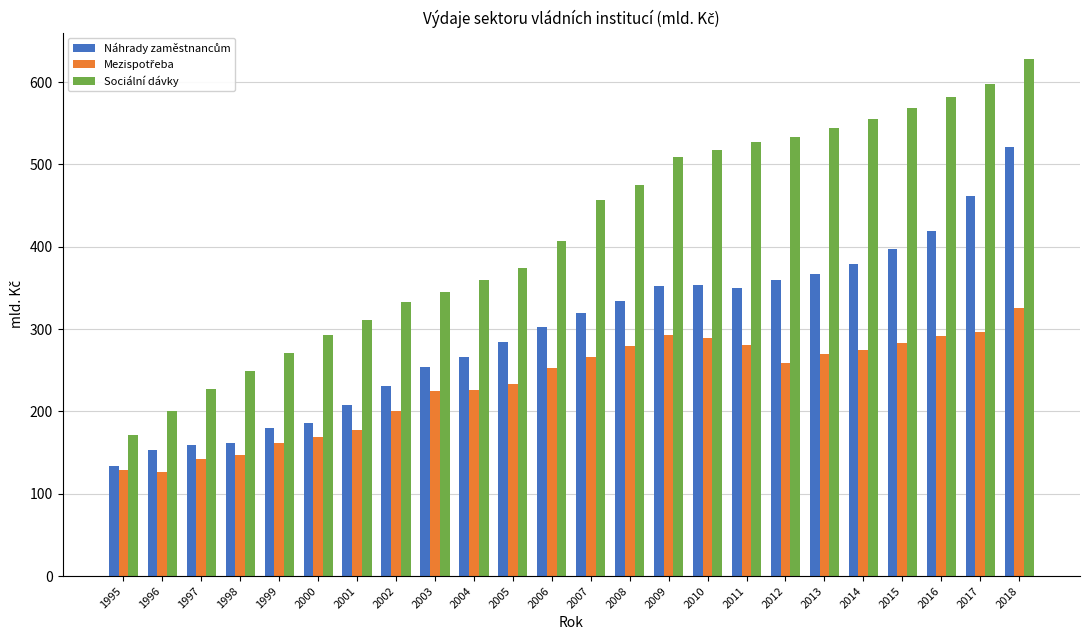

What value does the Sociální dávky series have at 2012?

533.4